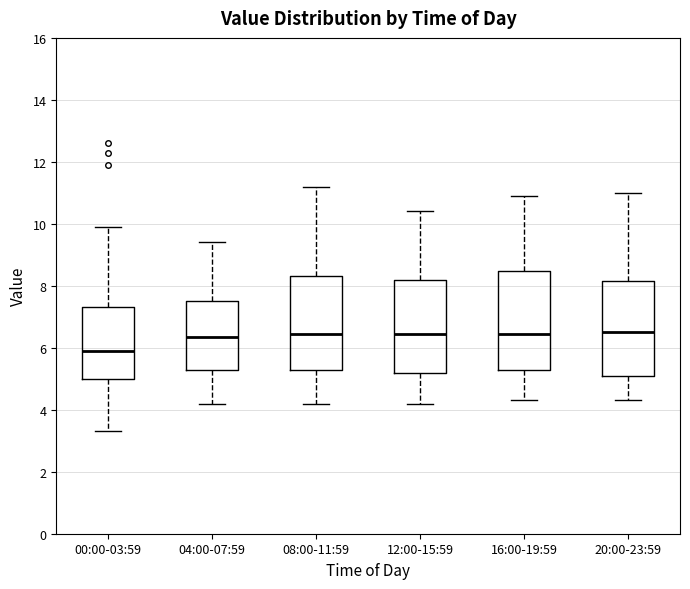

Reading left to right, read every box against the y-axis: the position of its median line, the range the box covers, and the ends of its whiskers. The values are not printed on the chart, so give them approximately, as read against the axis.

00:00-03:59: median 6.0, box 5.0 to 7.4, whiskers 3.4 to 10.0
04:00-07:59: median 6.4, box 5.2 to 7.6, whiskers 4.2 to 9.4
08:00-11:59: median 6.4, box 5.2 to 8.4, whiskers 4.2 to 11.2
12:00-15:59: median 6.4, box 5.2 to 8.2, whiskers 4.2 to 10.4
16:00-19:59: median 6.4, box 5.2 to 8.4, whiskers 4.4 to 11.0
20:00-23:59: median 6.6, box 5.0 to 8.2, whiskers 4.4 to 11.0